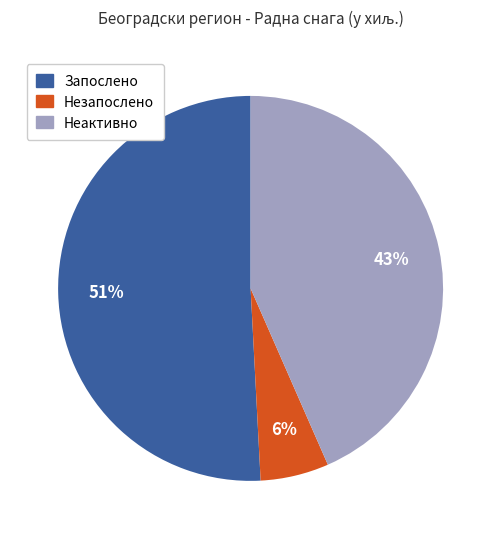

True or false: Неактивно accounts for 51% of the total.

False